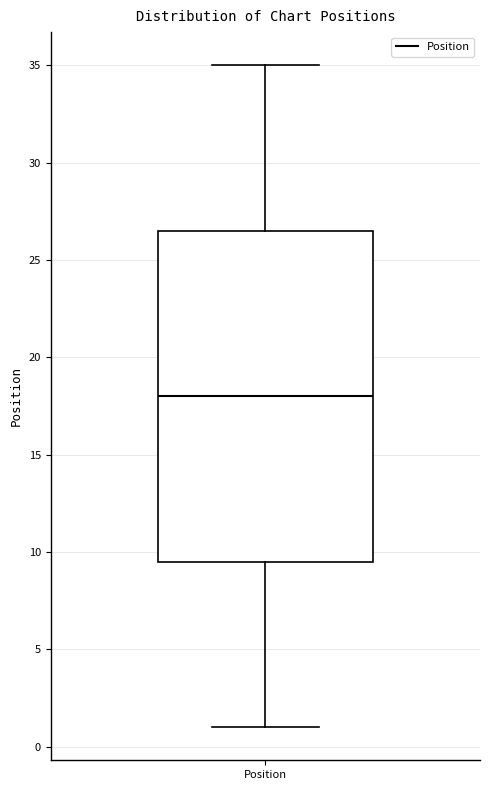

Where is the lower edge of the box for Position on the y-axis? The values are not printed on the chart, so give them approximately, as read against the axis.

9.5